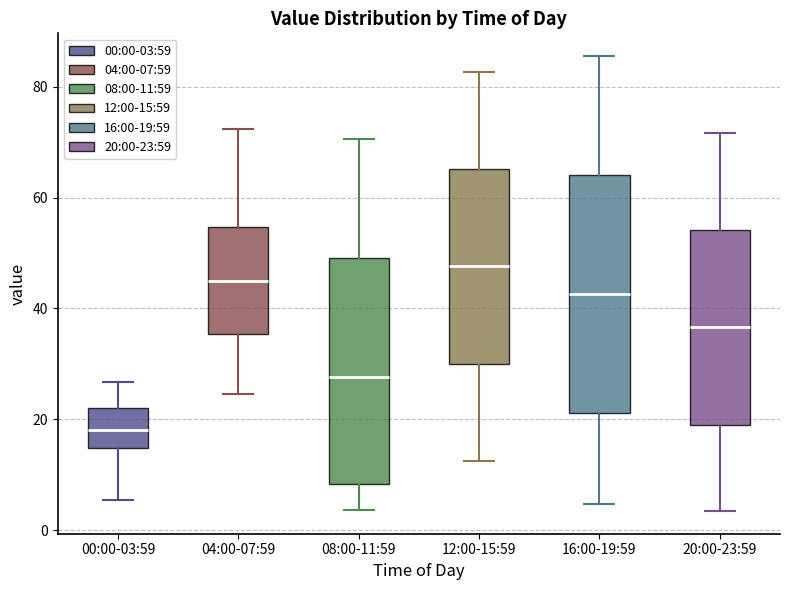

Reading left to right, read every box against the y-axis: the position of its median line, the range the box covers, and the ends of its whiskers. The values are not printed on the chart, so give them approximately, as read against the axis.

00:00-03:59: median 18, box 14 to 22, whiskers 6 to 26
04:00-07:59: median 44, box 36 to 54, whiskers 24 to 72
08:00-11:59: median 28, box 8 to 50, whiskers 4 to 70
12:00-15:59: median 48, box 30 to 66, whiskers 12 to 82
16:00-19:59: median 42, box 22 to 64, whiskers 4 to 86
20:00-23:59: median 36, box 20 to 54, whiskers 4 to 72